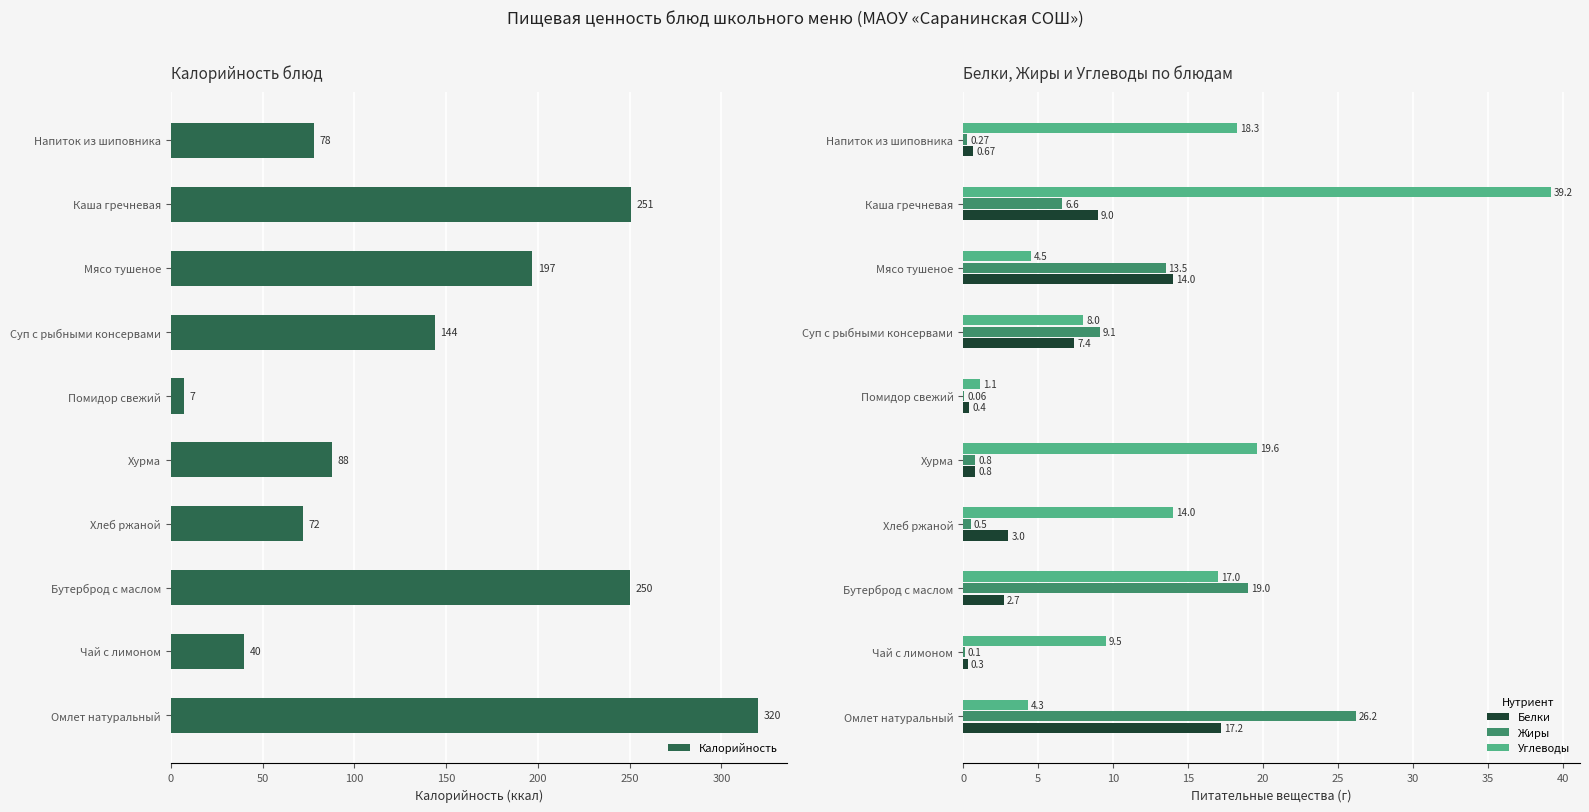

At which label is Углеводы closest to 20?

Хурма